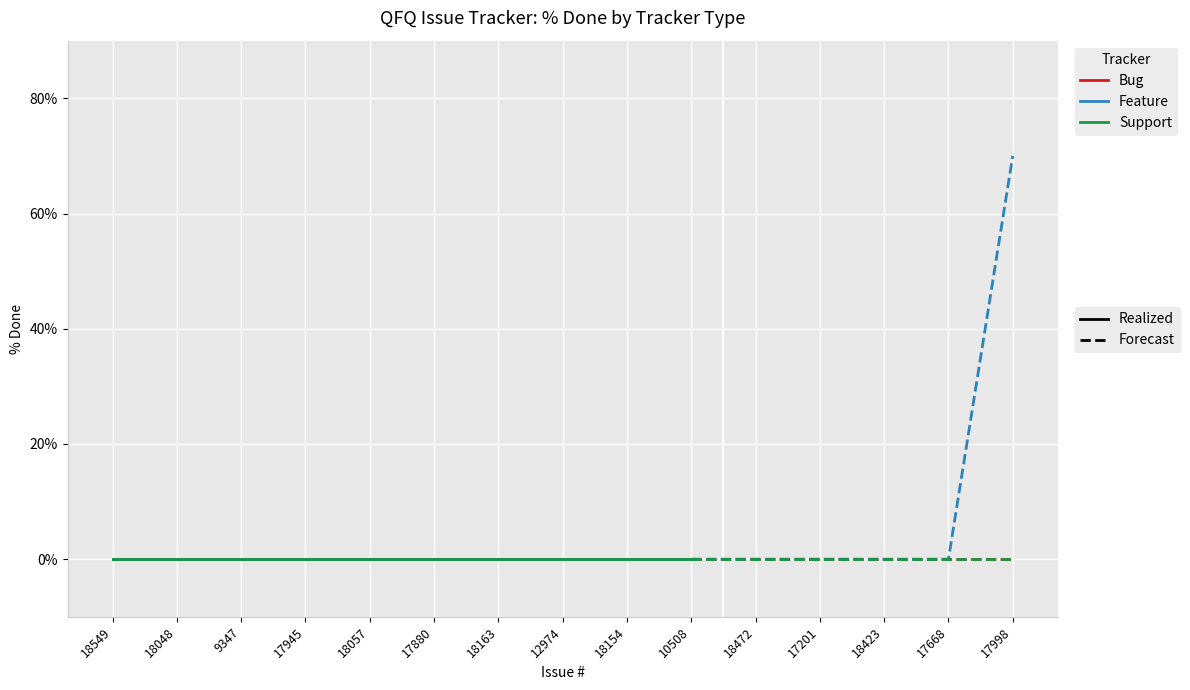

What is the sum of all Feature values?

70